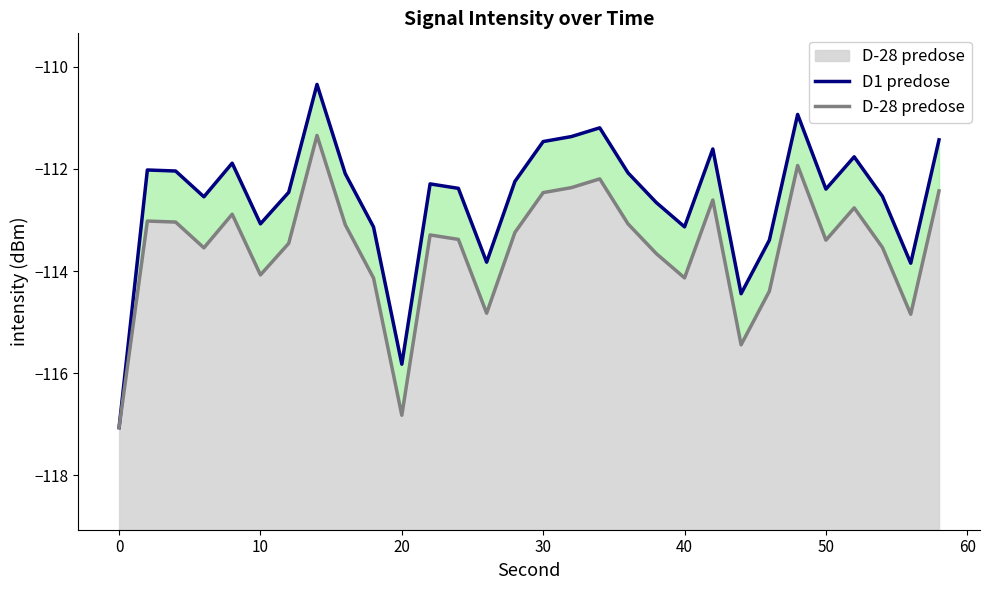

Between 20 and 50, which series saw the biggest shift?

D1 predose